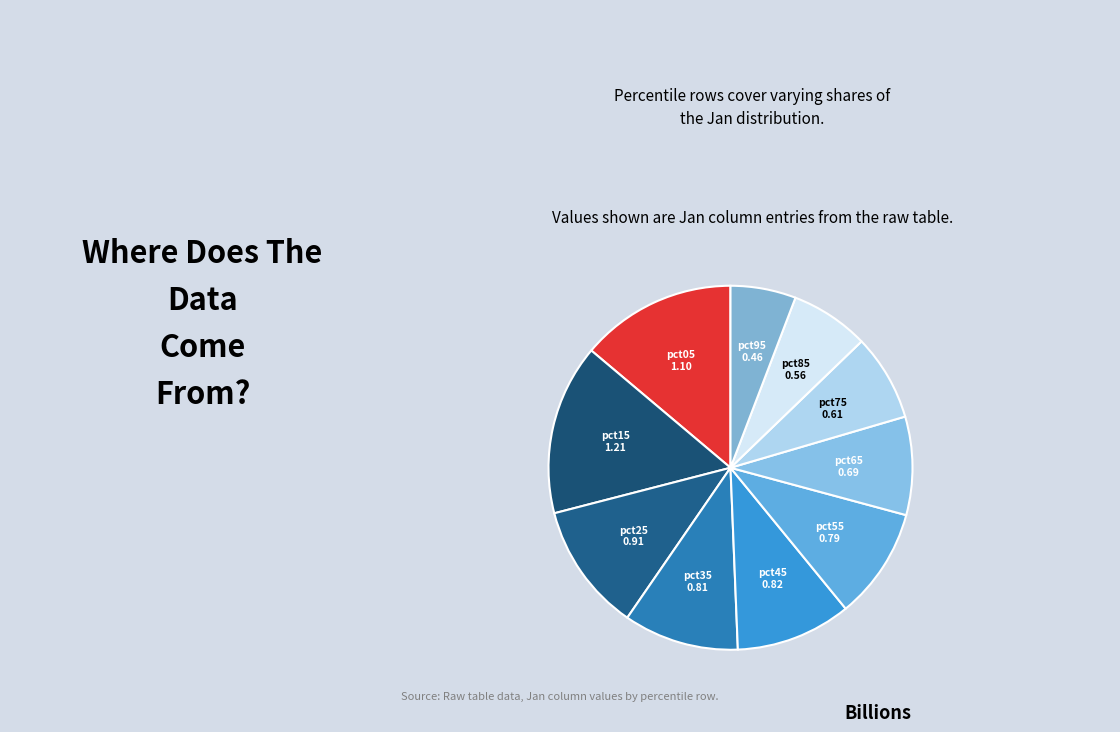

True or false: pct15 accounts for 25% of the total.

False